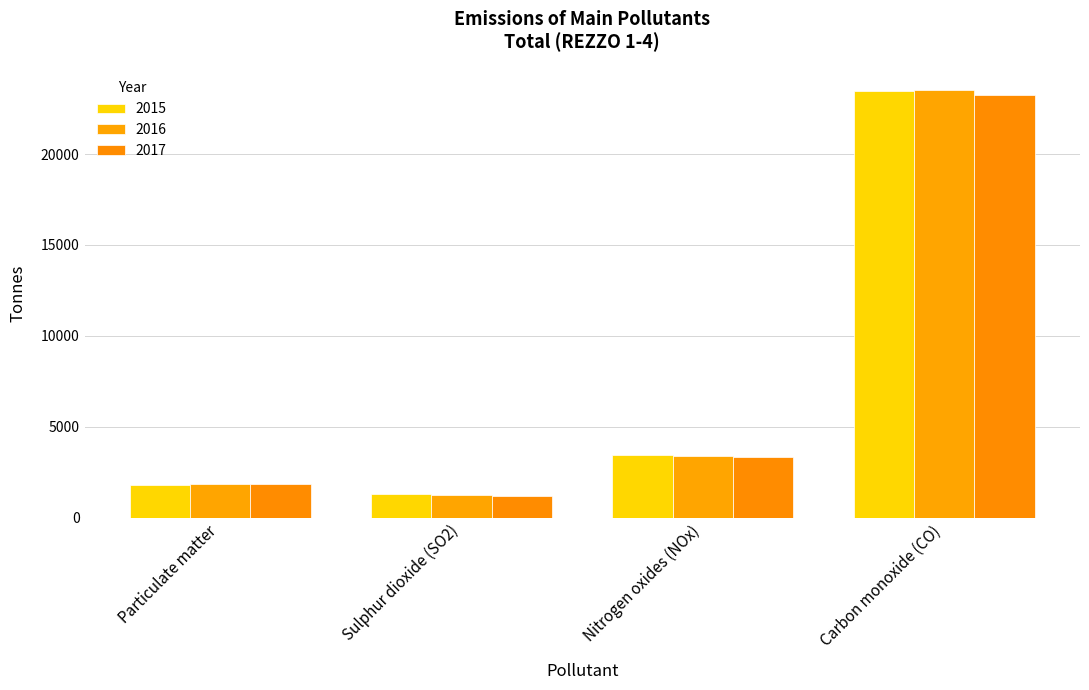

True or false: 2016 has a value of 5661.7 at Nitrogen oxides (NOx).

False